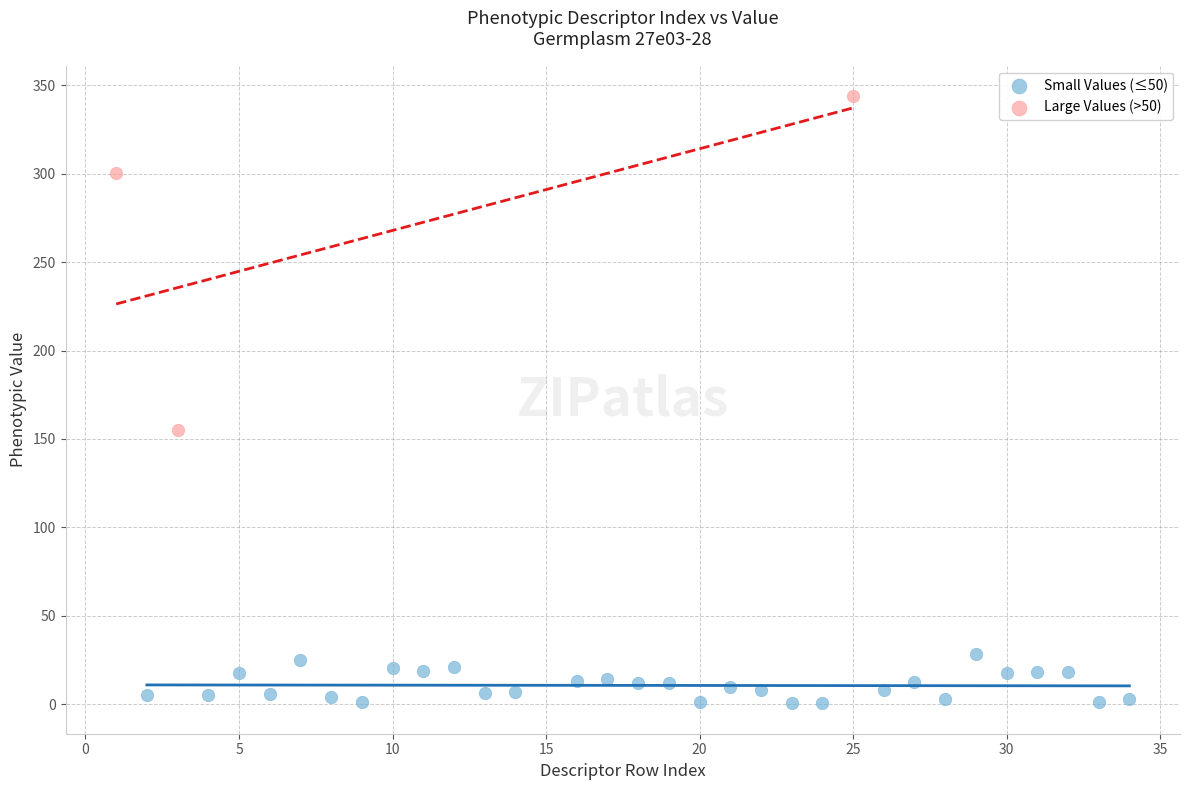

Which series contains the lowest Y value?

Small Values (≤50)